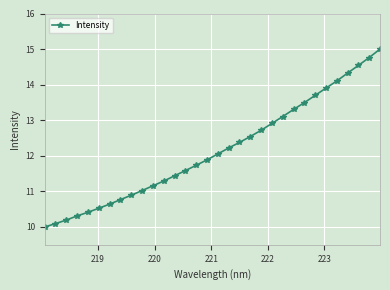

What is the greatest value displayed?

15.0